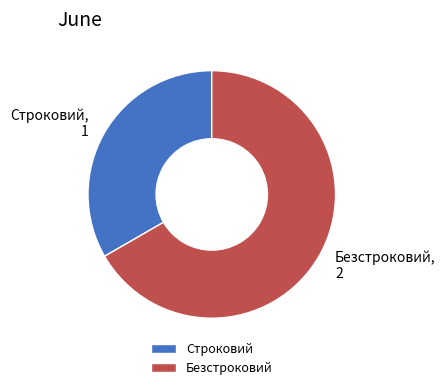

What is the smallest slice in the pie chart?

Строковий